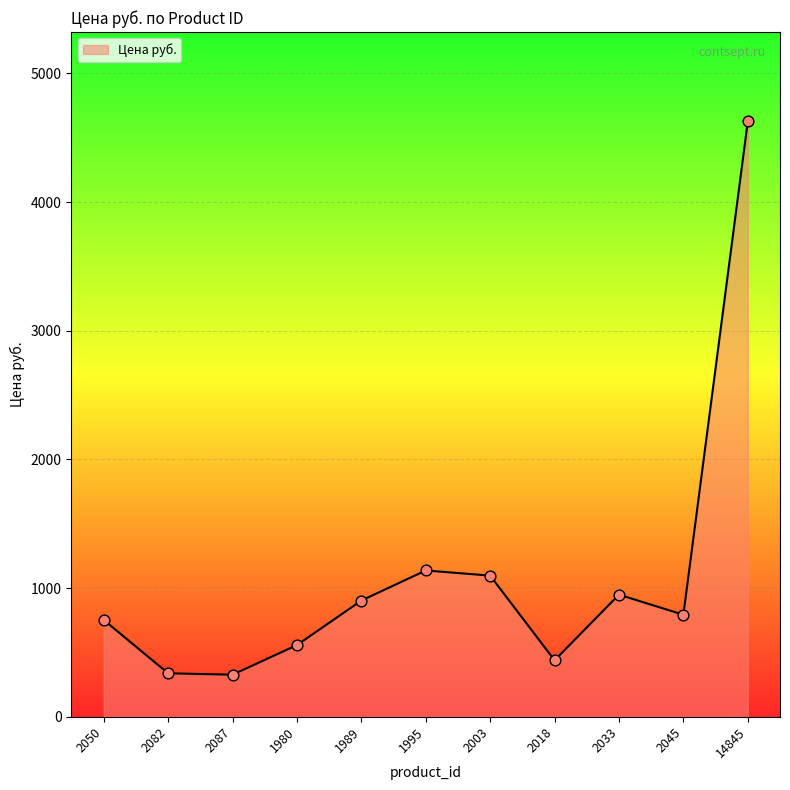

Which has a higher value, 1980 or 2033?

2033